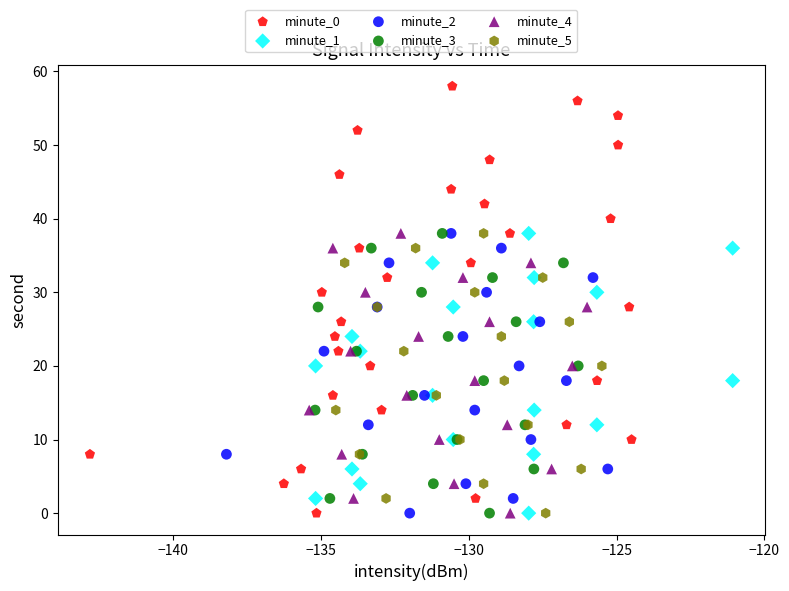

Which series reaches the maximum Y coordinate?

minute_0